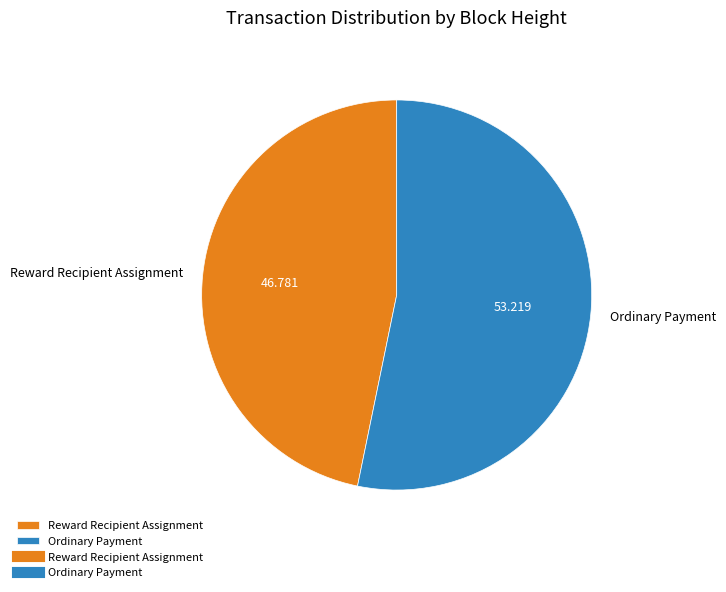

Which has a higher value, Ordinary Payment or Reward Recipient Assignment?

Ordinary Payment